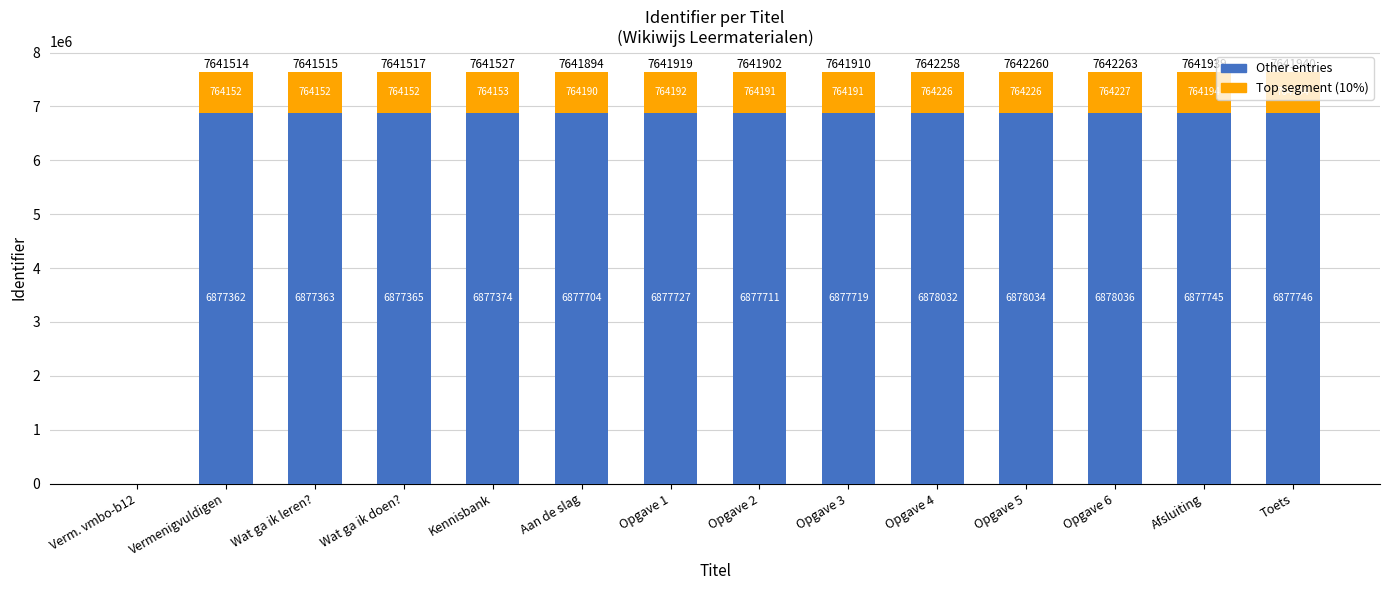

What is the approximate value of Other entries at Aan de slag?

6877704